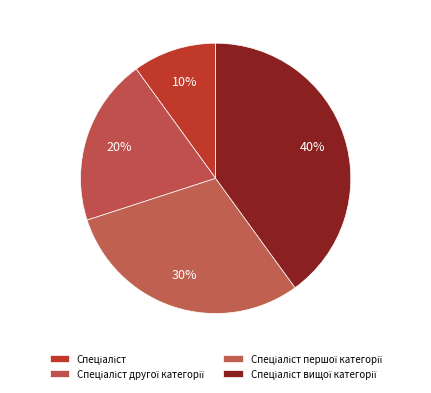

The Спеціаліст slice represents 1% of the pie. True or false?

False